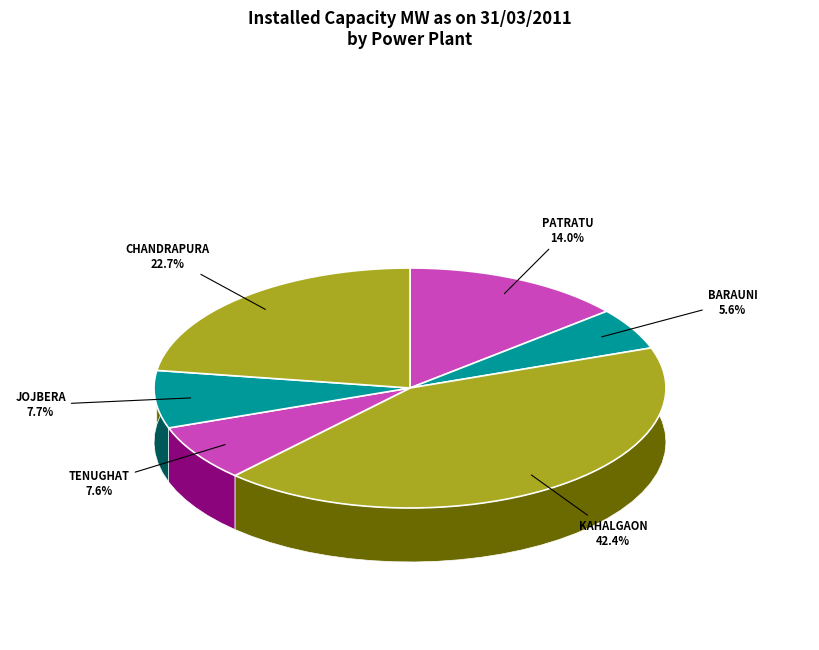

True or false: JOJBERA accounts for 8% of the total.

True